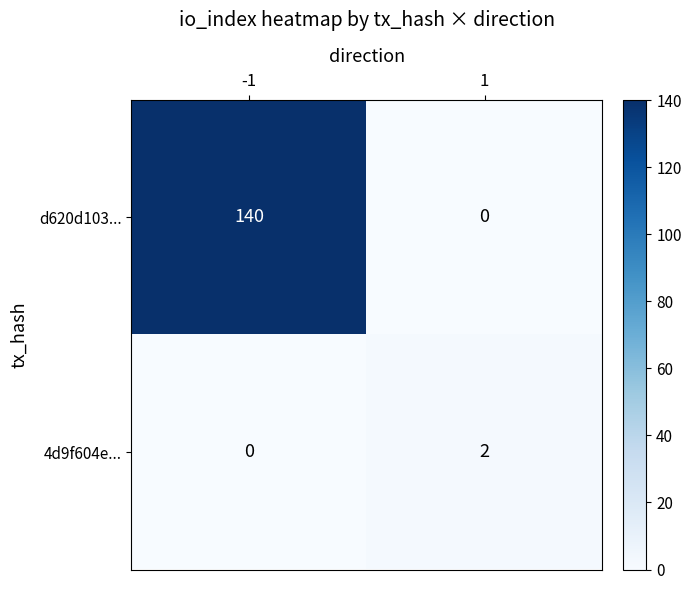

Is it true that d620d103... equals 140 at -1?

True